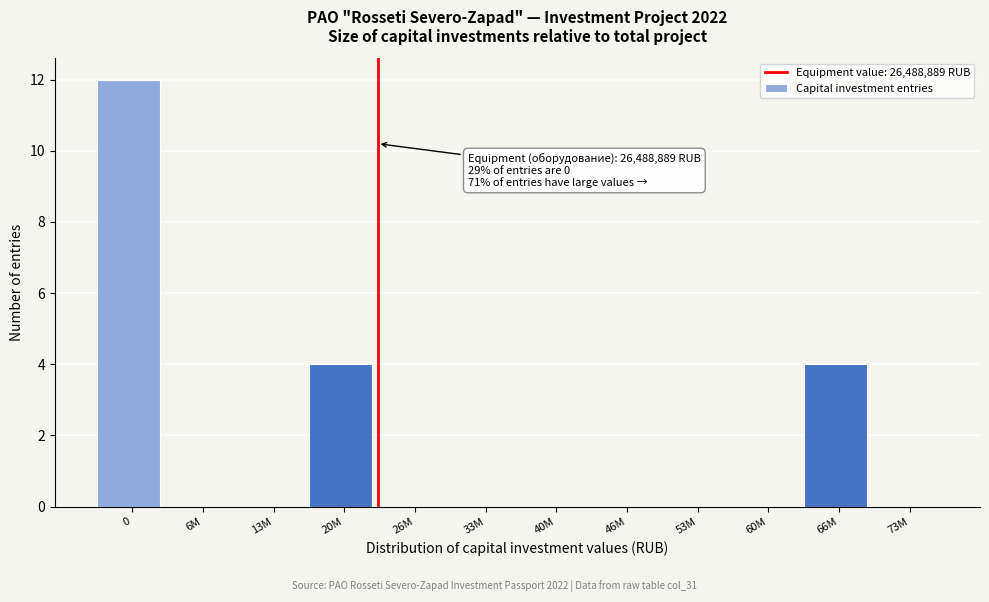

Reading left to right, what are all the values shown in this chart?

0=12	6M=0	13M=0	20M=4	26M=0	33M=0	40M=0	46M=0	53M=0	60M=0	66M=4	73M=0